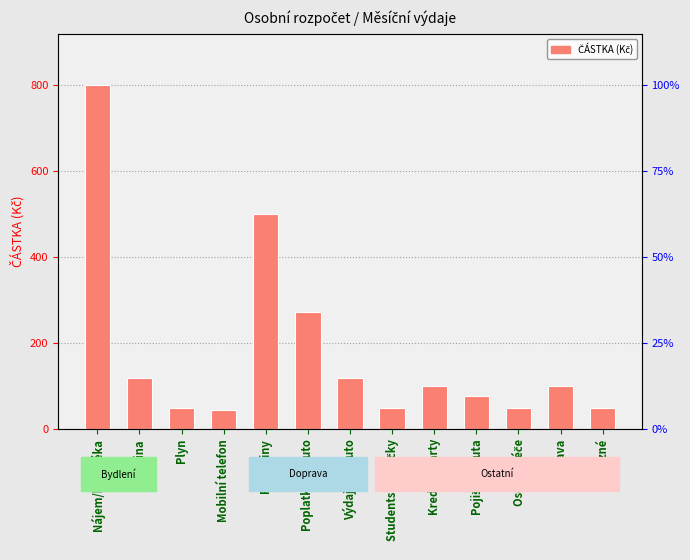

What is the change in value from Poplatky za auto to Zábava?

-173